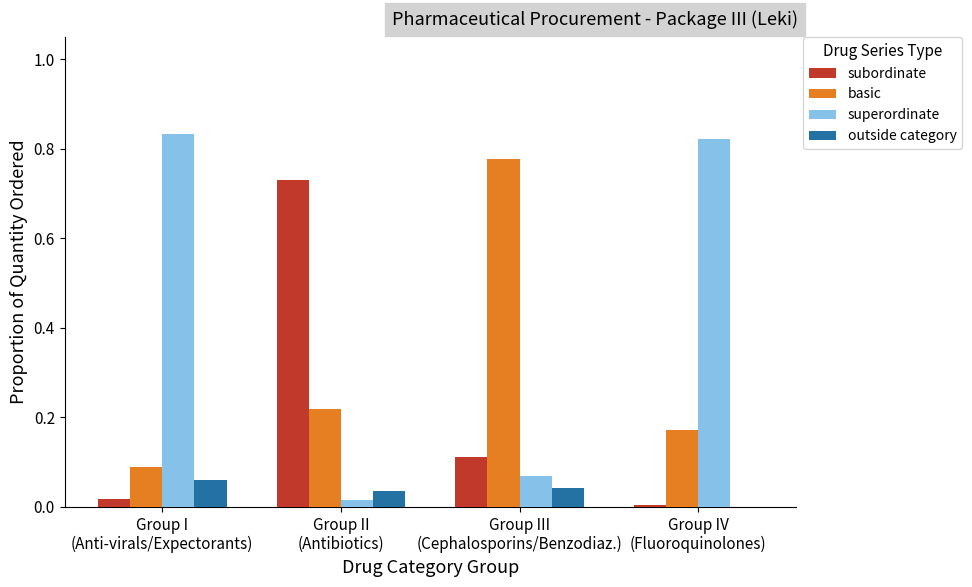

What is the sum of all subordinate values?

0.9